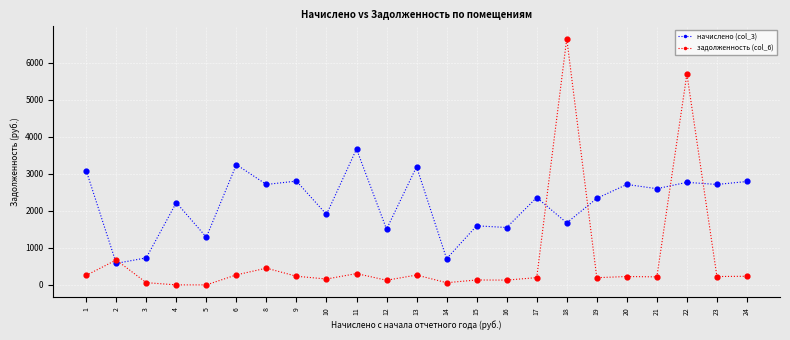

What is the spread (max minus min) of values at 18?

4971.0